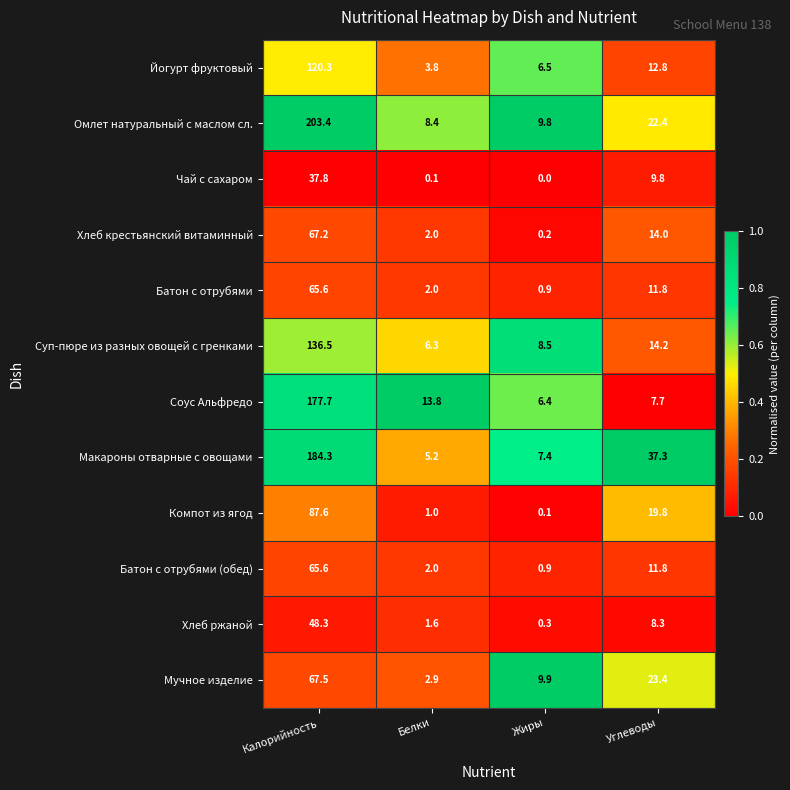

Between Белки and Углеводы, which series saw the biggest shift?

Макароны отварные с овощами